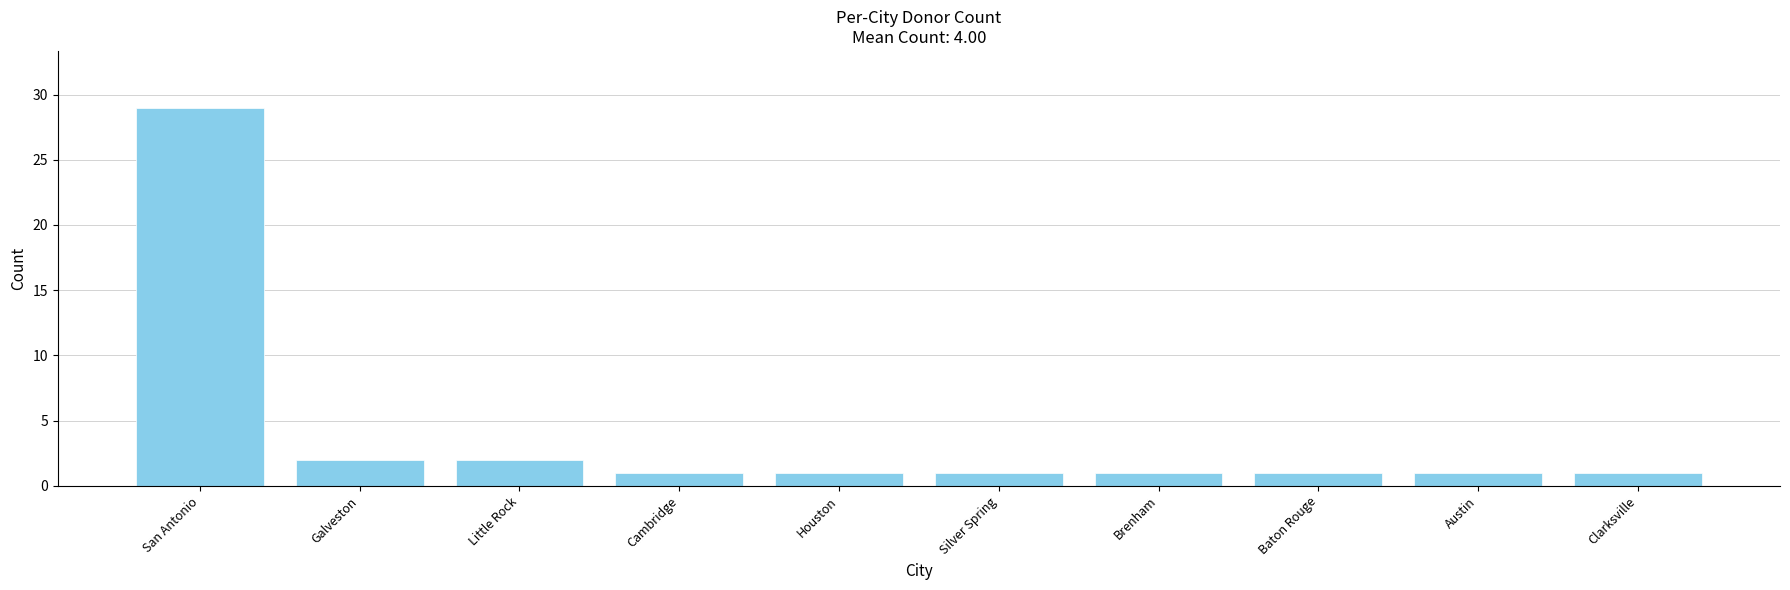

Reading left to right, what are all the values shown in this chart?

29	2	2	1	1	1	1	1	1	1